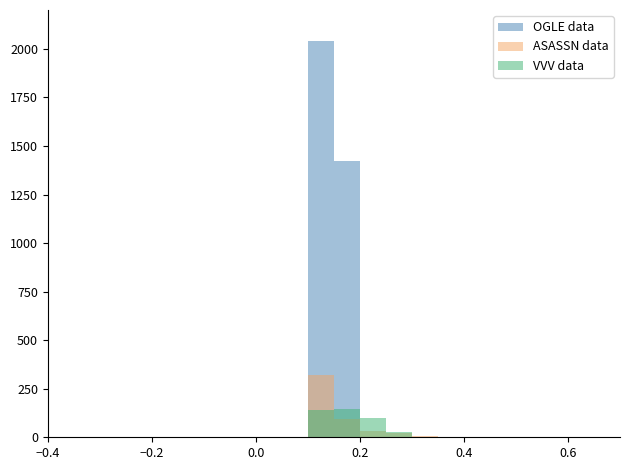

Is it true that ASASSN data equals 8 at 0.4?

False